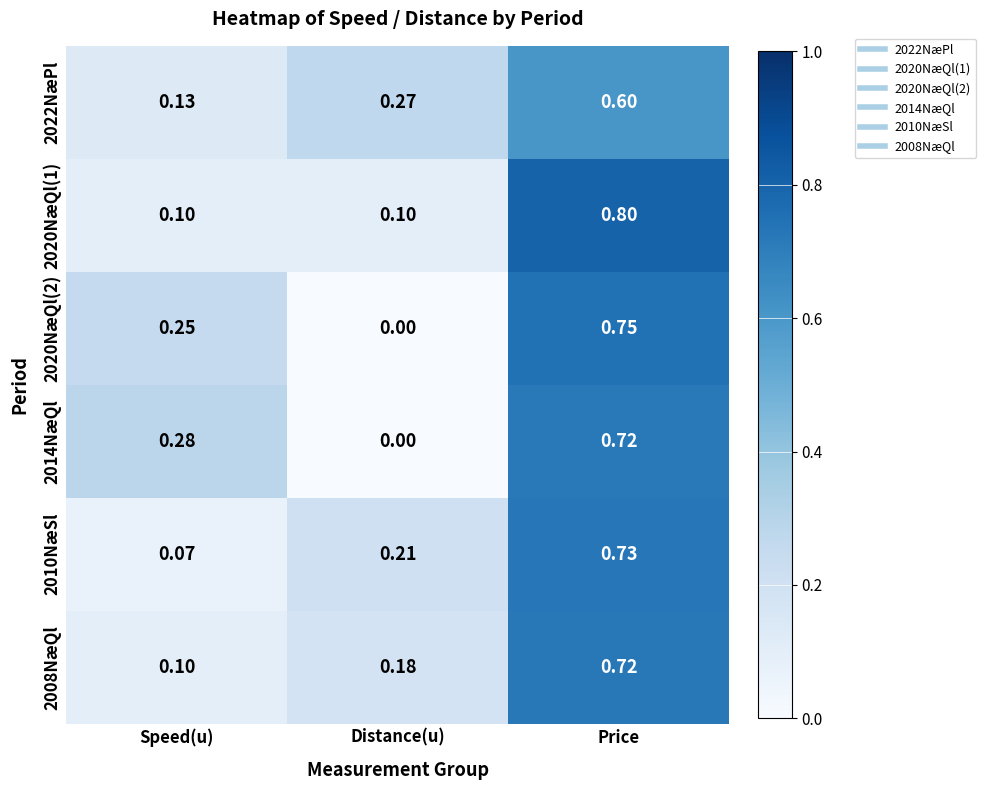

At how many categories does at least one series exceed 0?

3